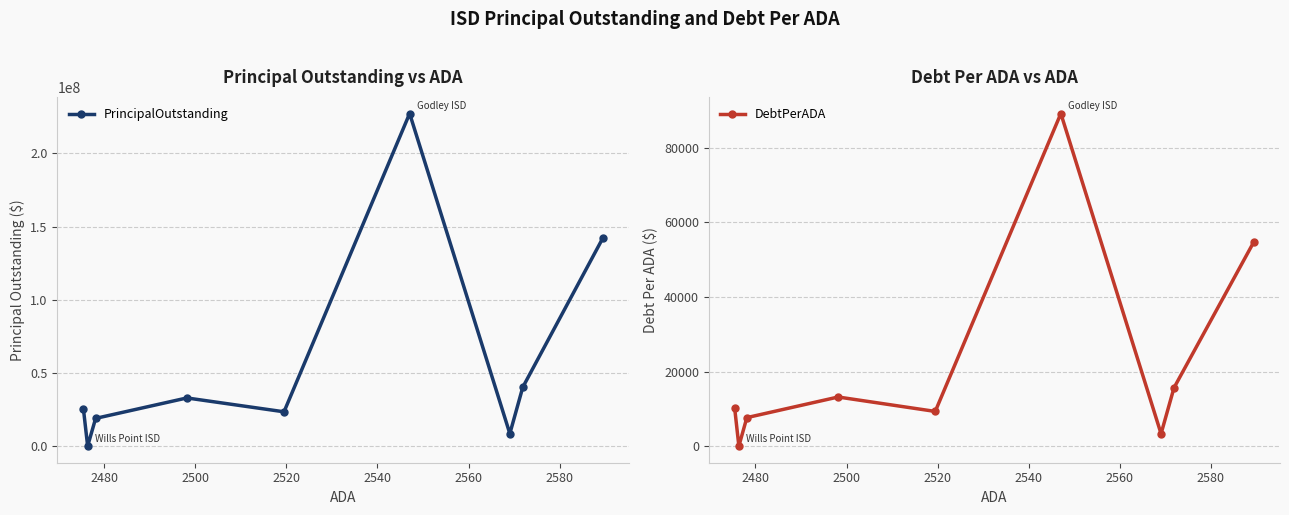

What is the value of the PrincipalOutstanding point at the 3rd from the left?

18920000.0